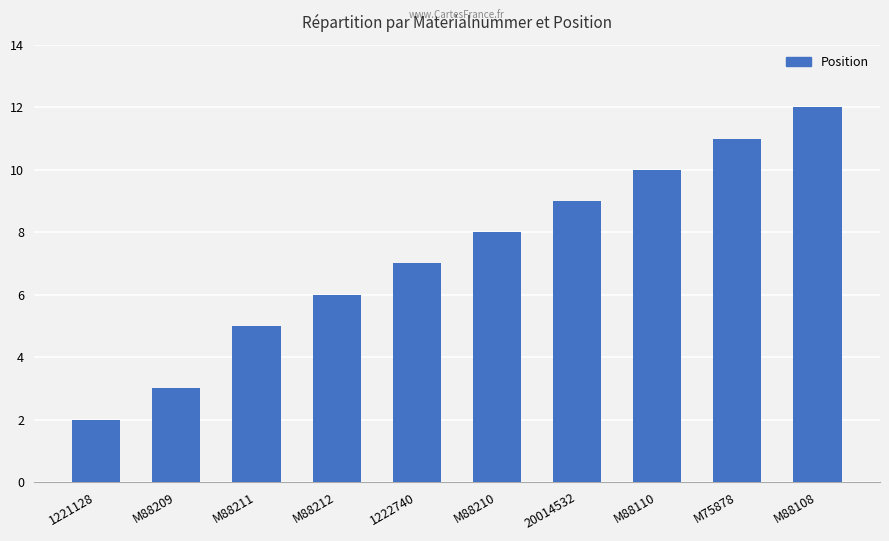

Does the chart contain stacked bars?

No